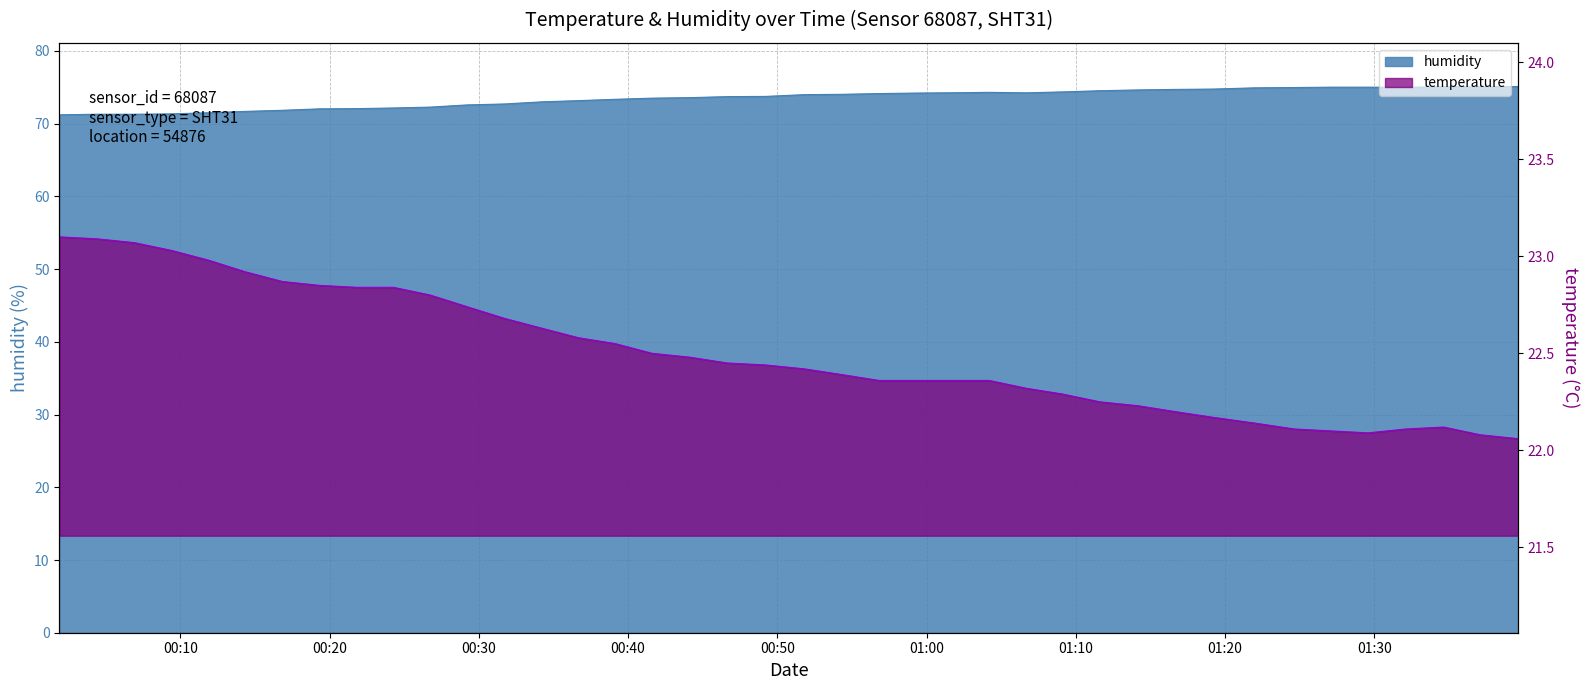

List the series in order of their peak value, lowest first.

temperature, humidity